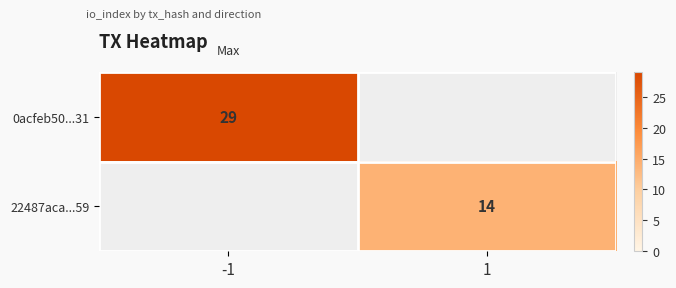

The value of 22487aca...59 at 1 is 14. True or false?

True